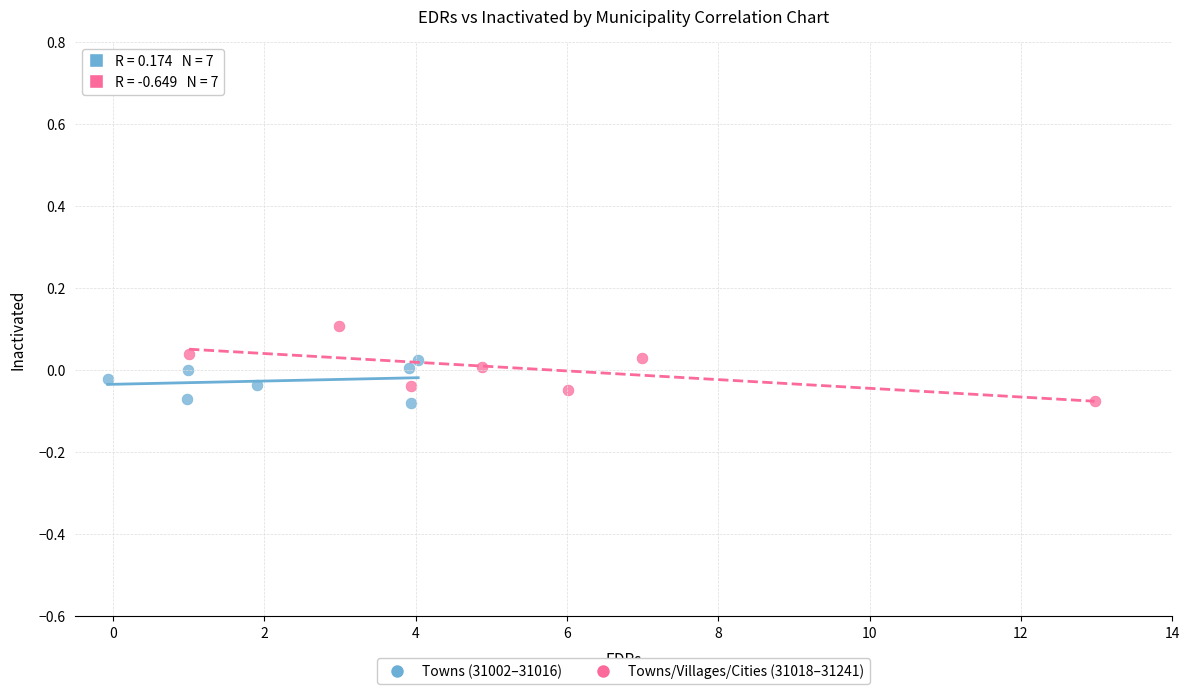

Which series has the largest Y range (max minus min)?

Towns/Villages/Cities (31018–31241)